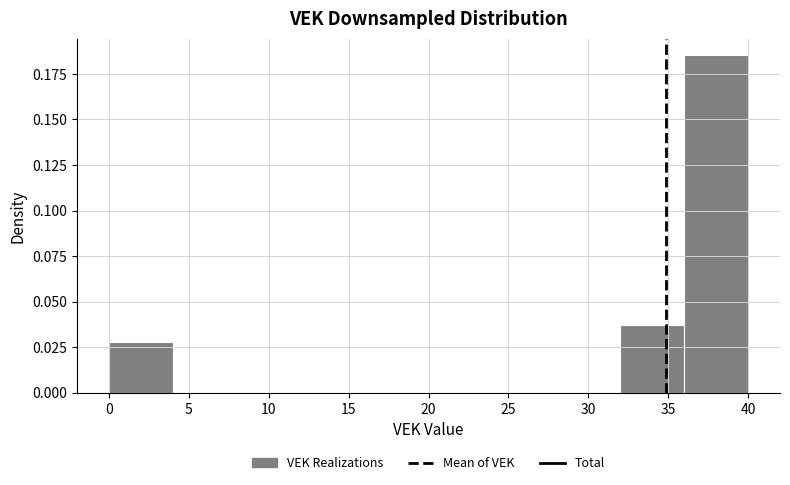

Which range on the x-axis has the tallest bar?

36 to 40